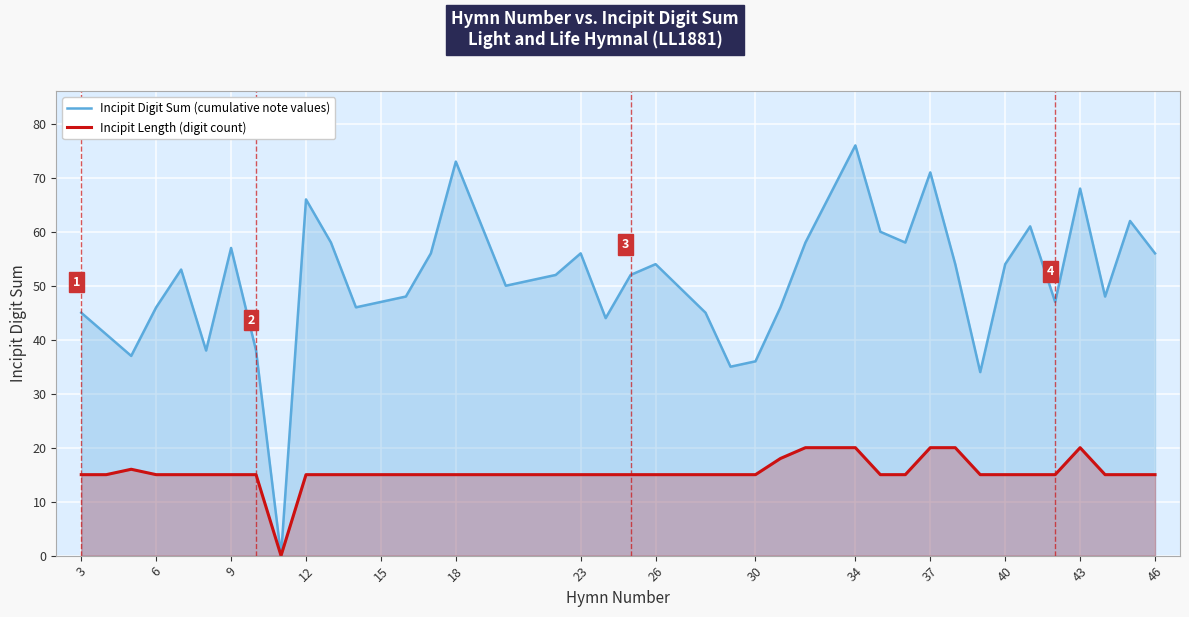

True or false: Incipit Length (digit count) and Incipit Digit Sum (cumulative note values) intersect in this chart.

False